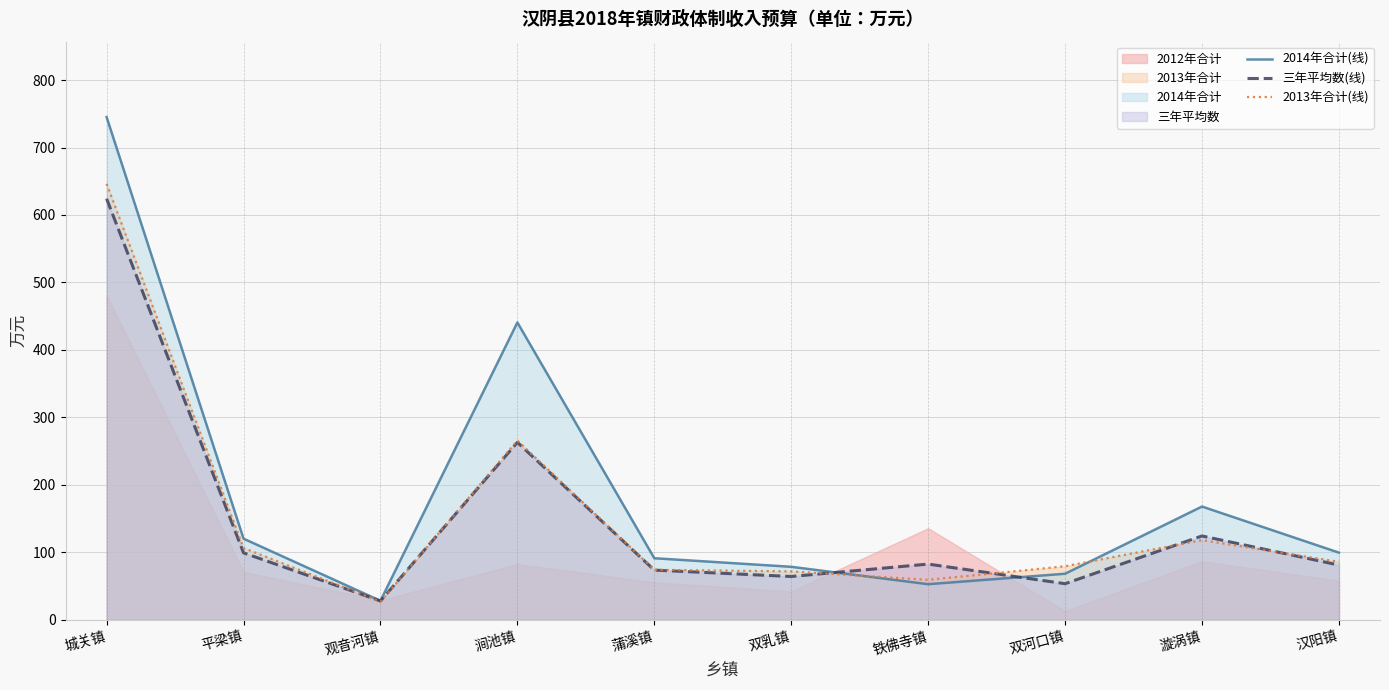

Is it true that 2014年合计(线) equals 745.1 at 城关镇?

True